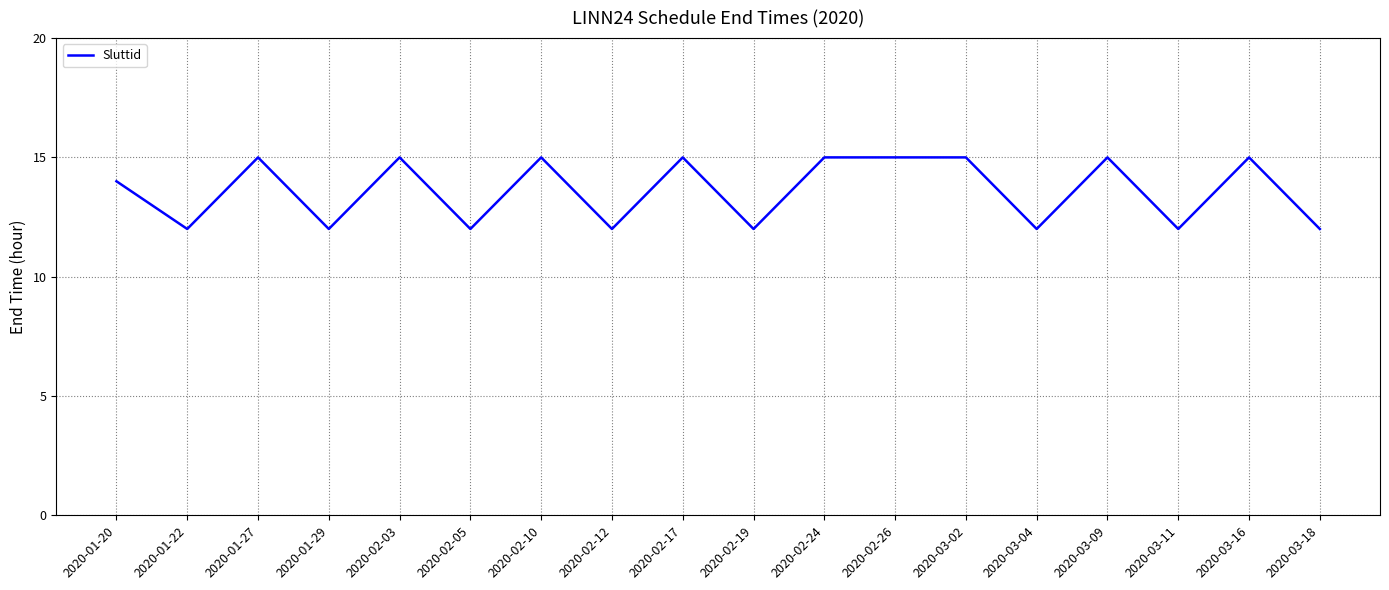

The value at 2020-03-11 is 4. True or false?

False